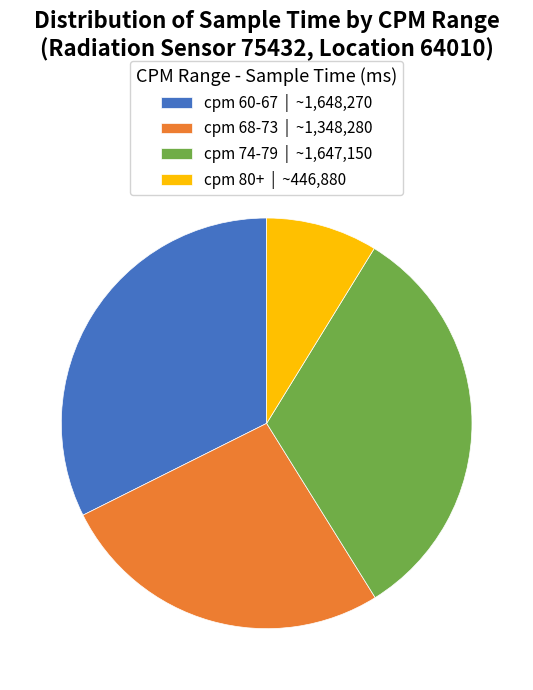

Combined, do cpm 80+ | ~446,880 and cpm 74-79 | ~1,647,150 account for over 50%?

No